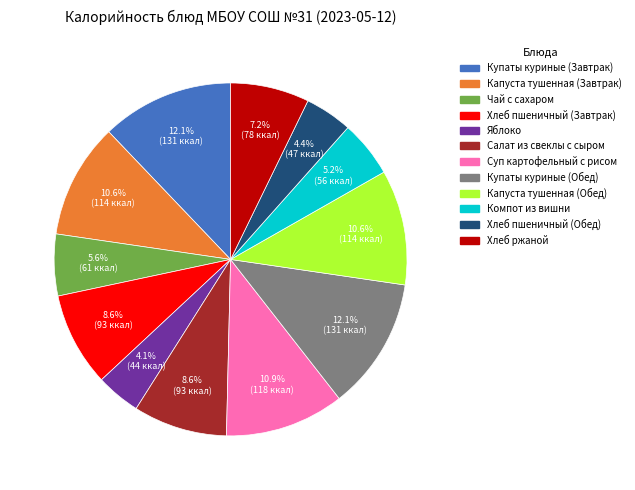

Is Компот из вишни the majority of the pie?

No